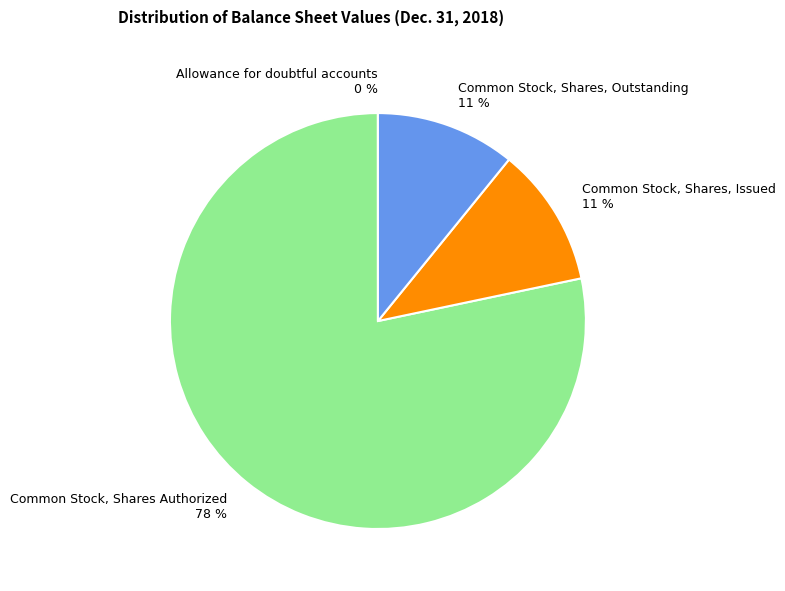

Combined, do Common Stock, Shares, Outstanding 11 % and Common Stock, Shares, Issued 11 % account for over 50%?

No